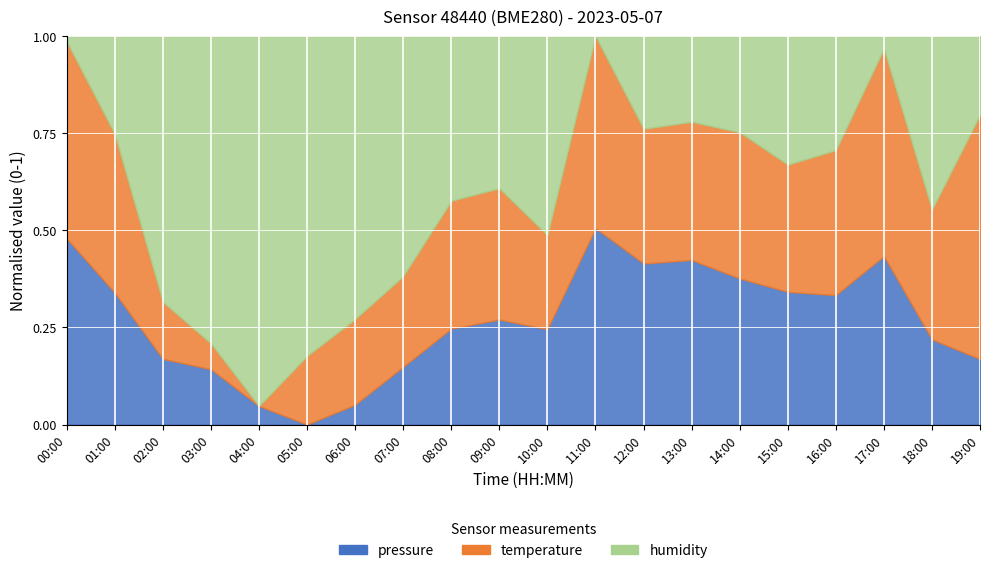

What are all the series names shown in the legend?

pressure, temperature, humidity